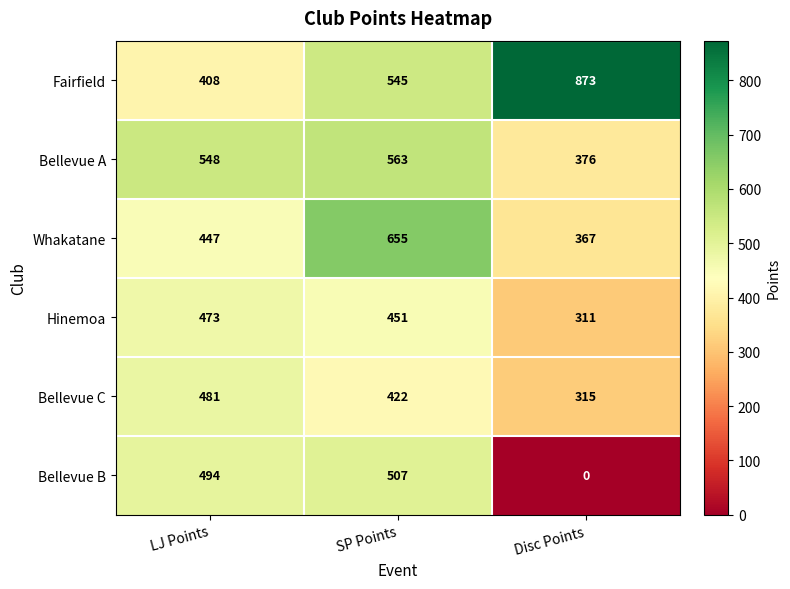

What is the spread (max minus min) of values at SP Points?

233